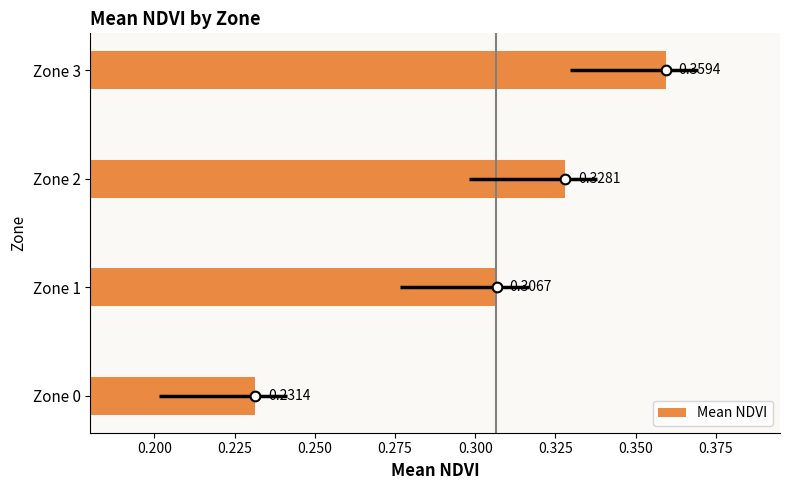

List the labels in order of value, smallest first.

Zone 0, Zone 1, Zone 2, Zone 3